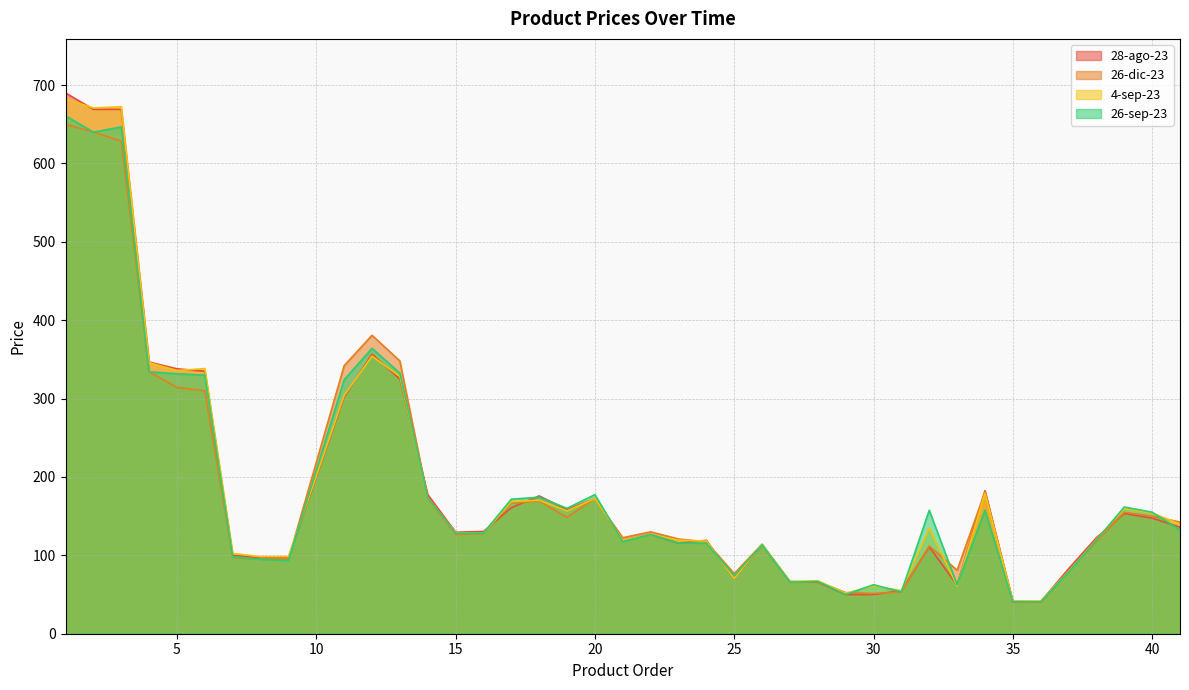

Which series changed the most between 1 and 6?

28-ago-23